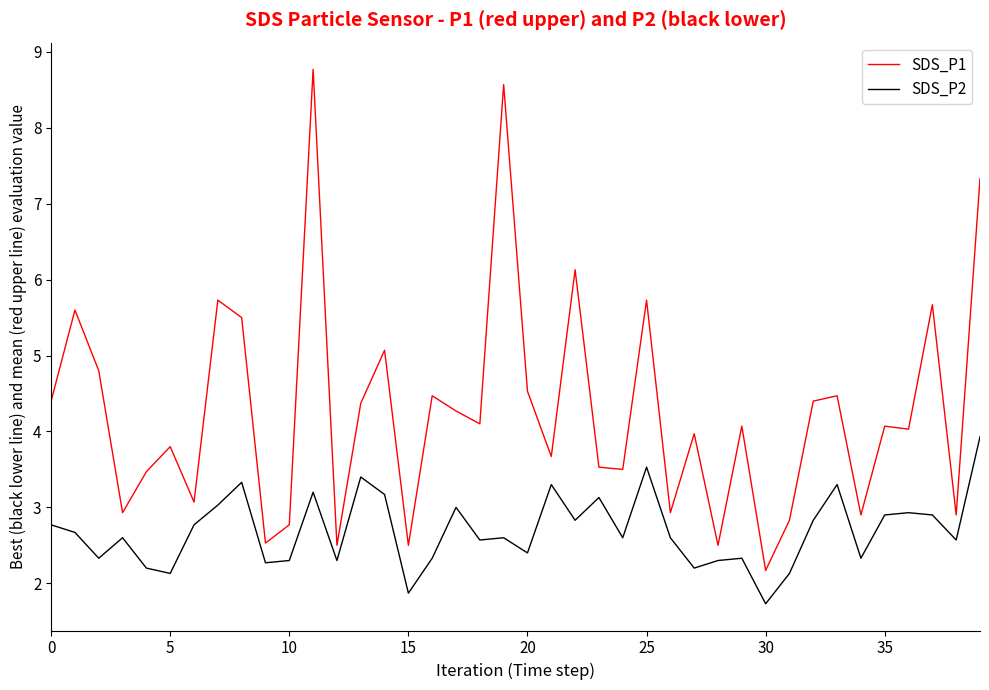

Rank the series by their maximum value, from highest to lowest.

SDS_P1, SDS_P2